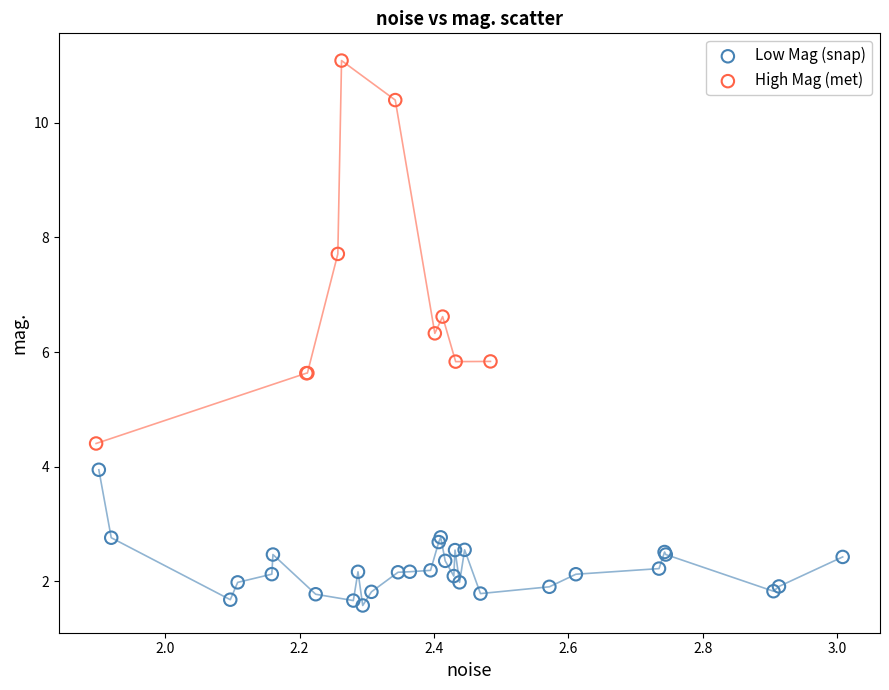

Which series has the largest Y range (max minus min)?

High Mag (met)